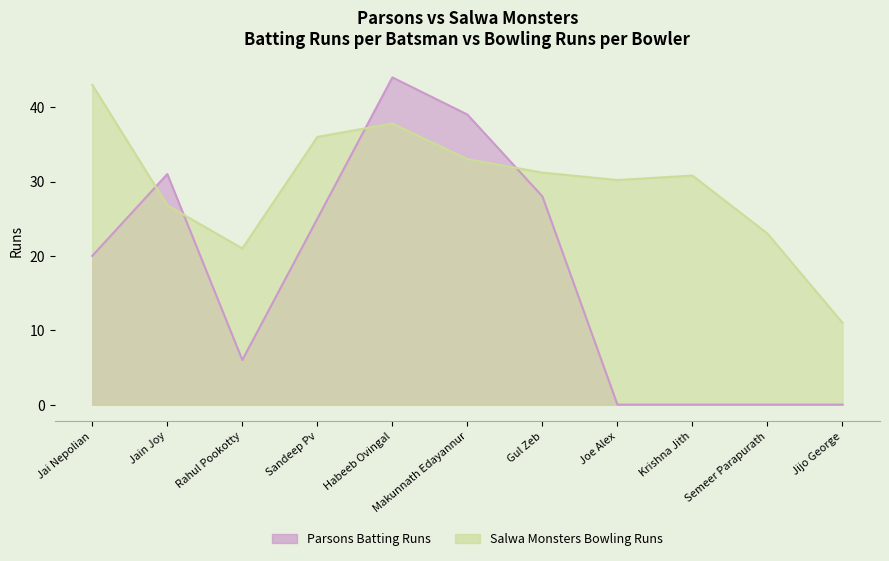

Reading right to left, extract all data points from this chart.

Jijo George=0	Semeer Parapurath=0	Krishna Jith=0	Joe Alex=0	Gul Zeb=28	Makunnath Edayannur=39	Habeeb Ovingal=44	Sandeep Pv=25	Rahul Pookotty=6	Jain Joy=31	Jai Nepolian=20